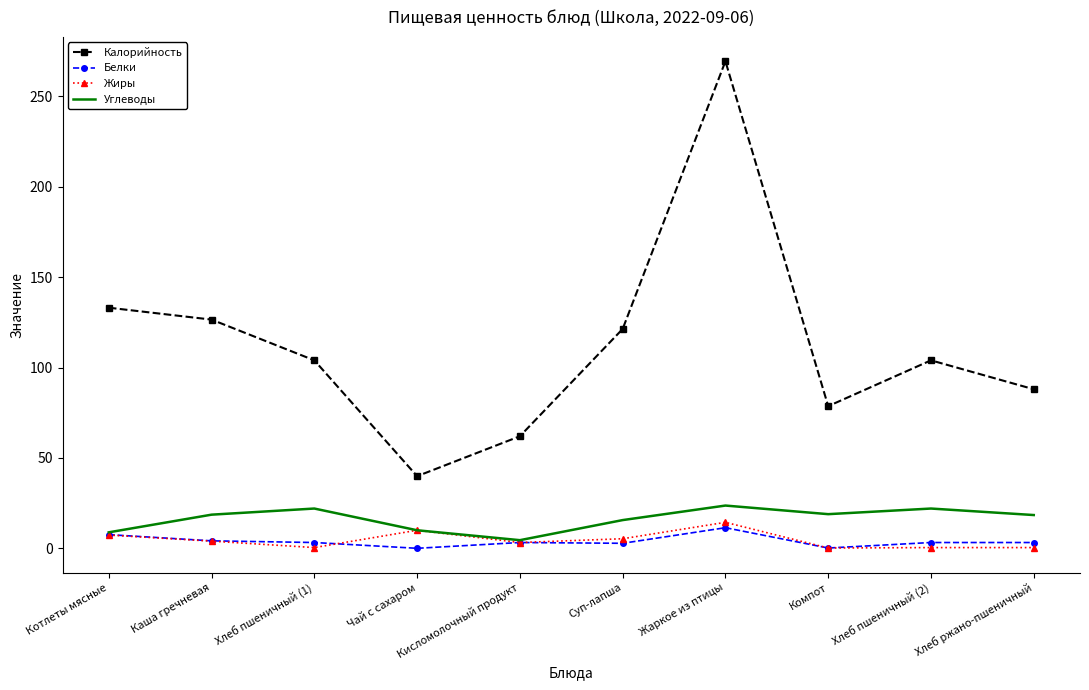

Where does the Калорийность series first go above 104?

Котлеты мясные